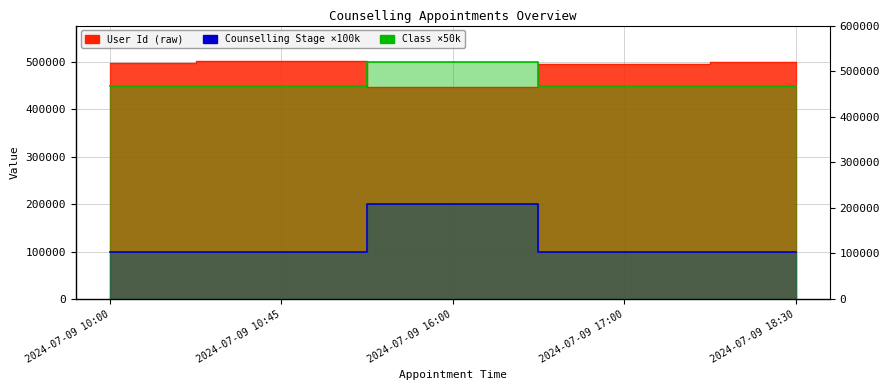

What position from the right is 2024-07-09 10:45?

4